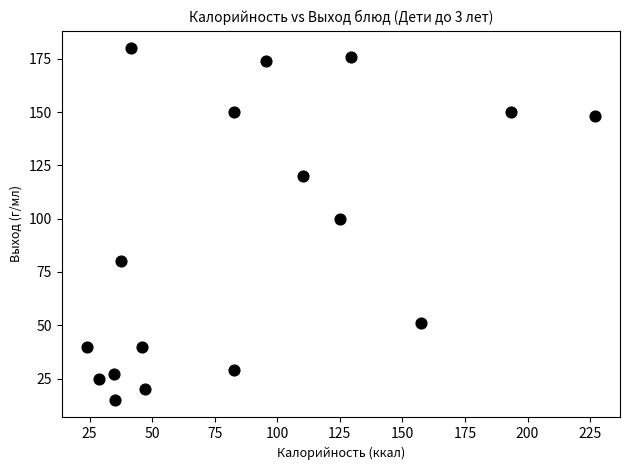

What is the range of Y values (max minus min)?

165